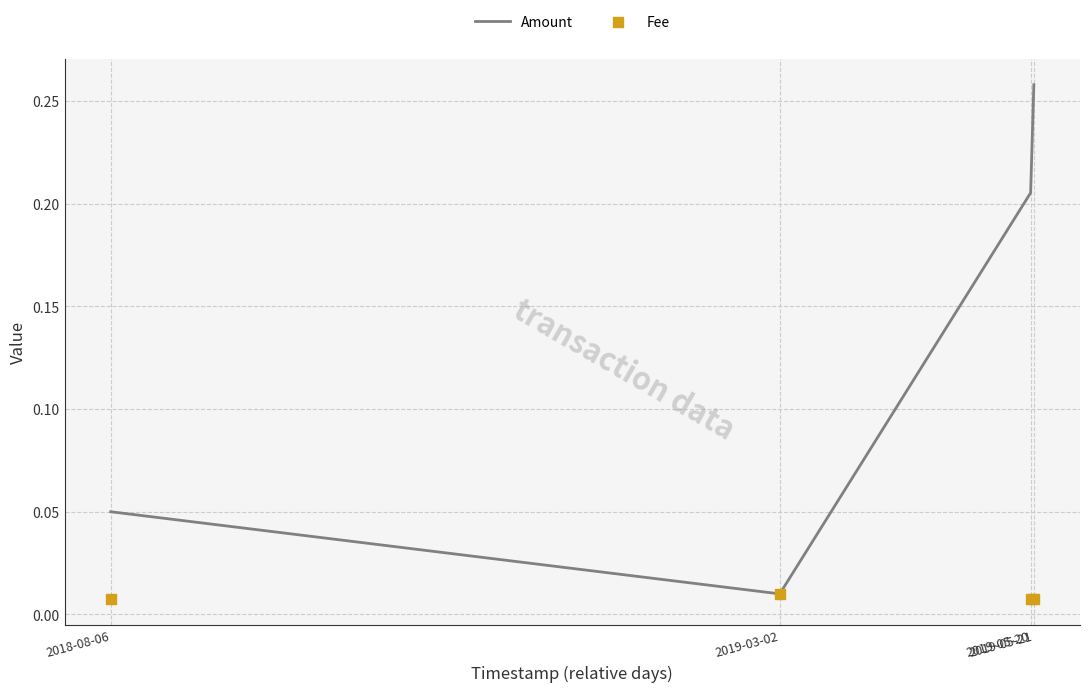

Which series reaches the maximum Y coordinate?

Amount